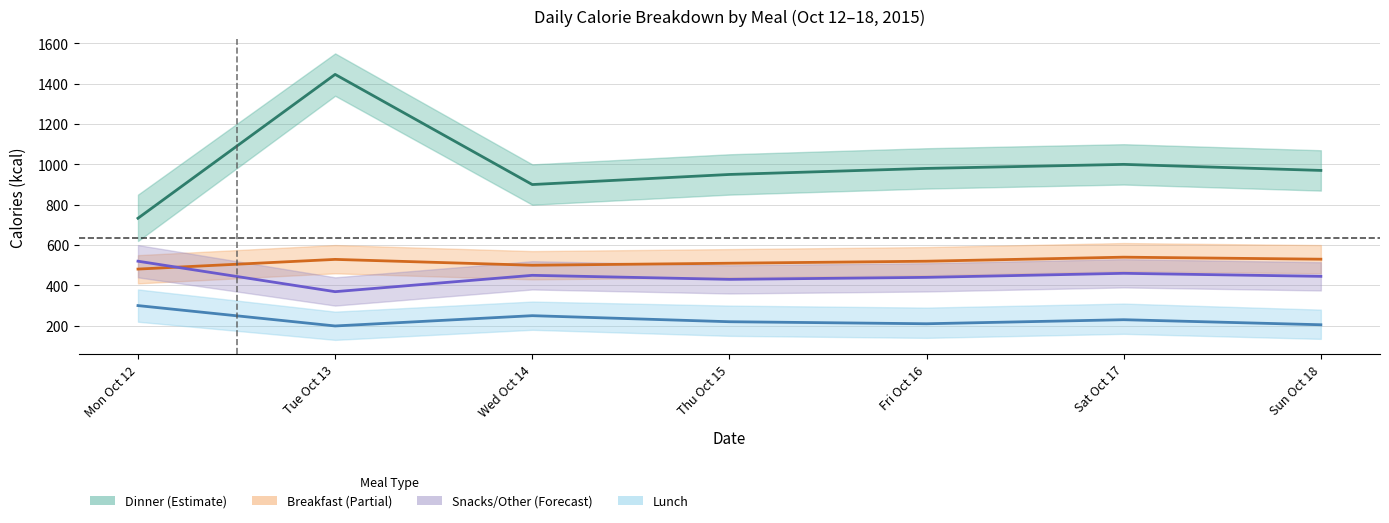

How many series are shown in this chart?

4